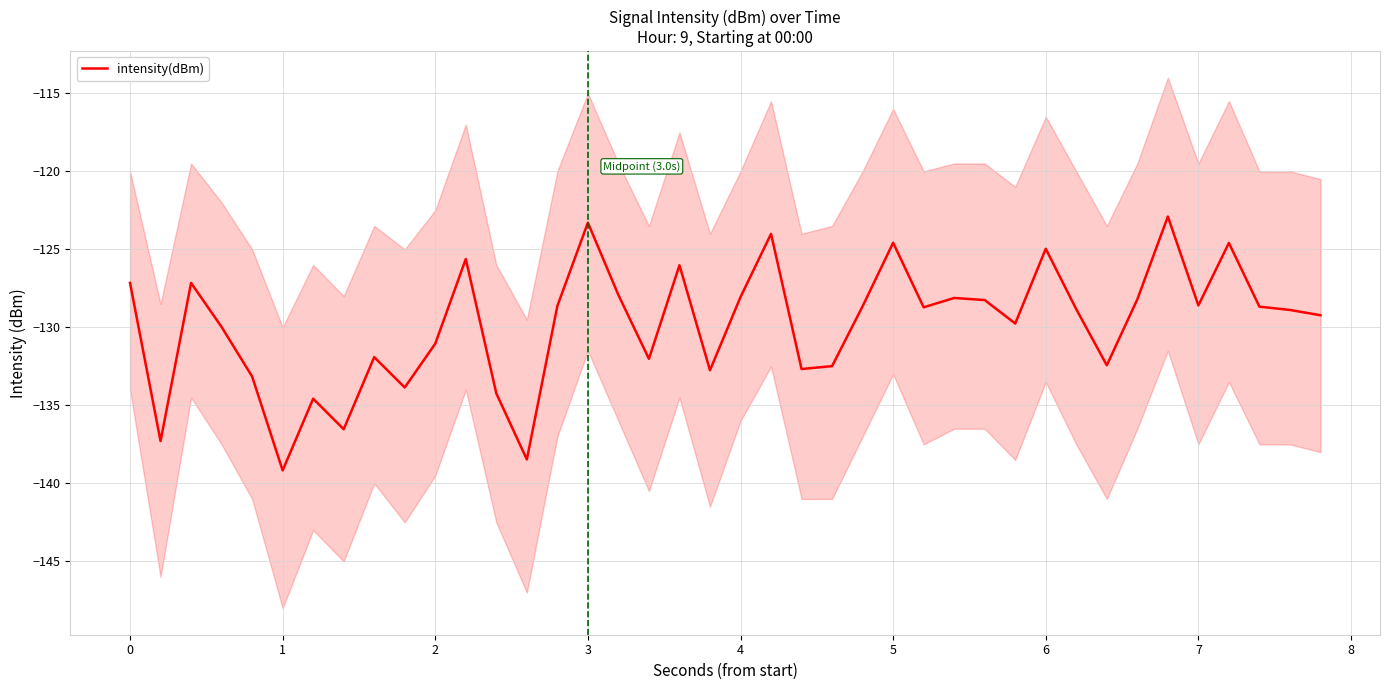

The intensity(dBm) series shows -128.6 at 7. True or false?

True